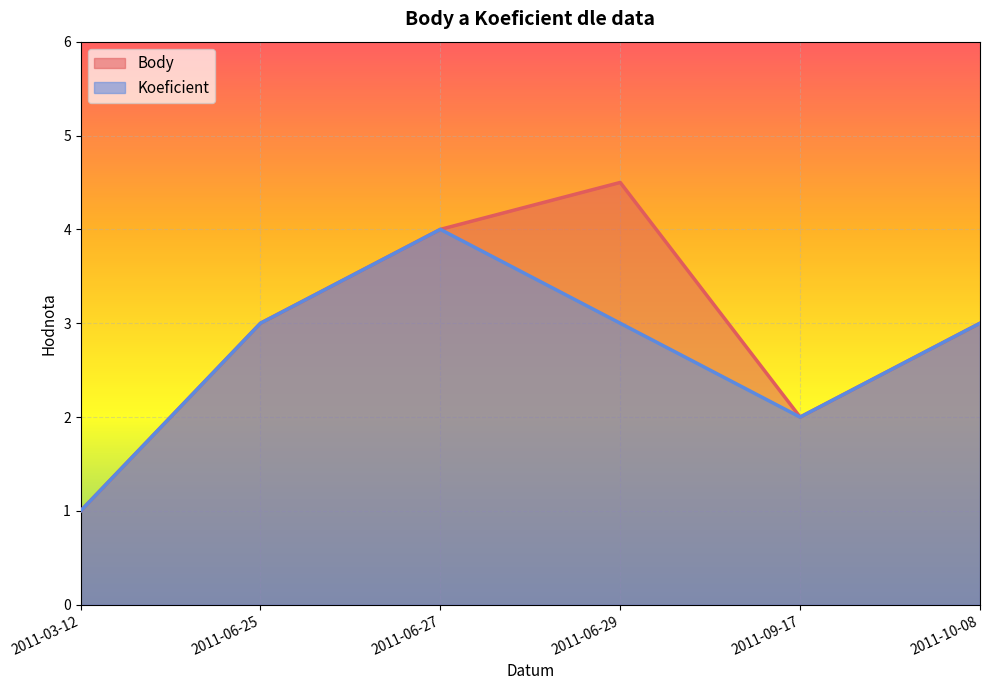

True or false: Body and Koeficient cross at least once.

False